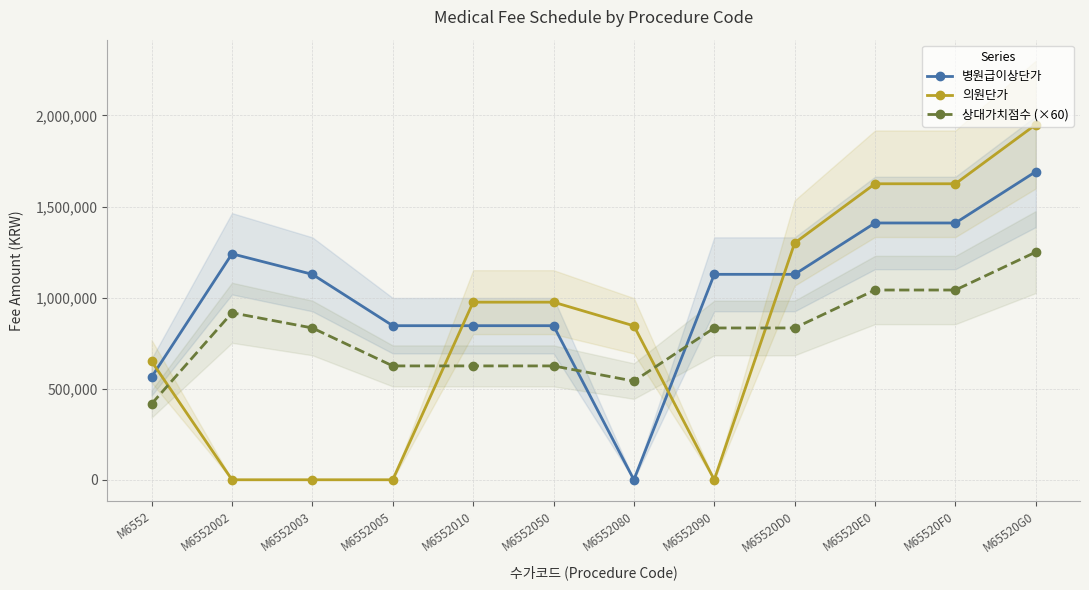

At which label does 상대가치점수 (×60) first exceed 833424?

M6552002